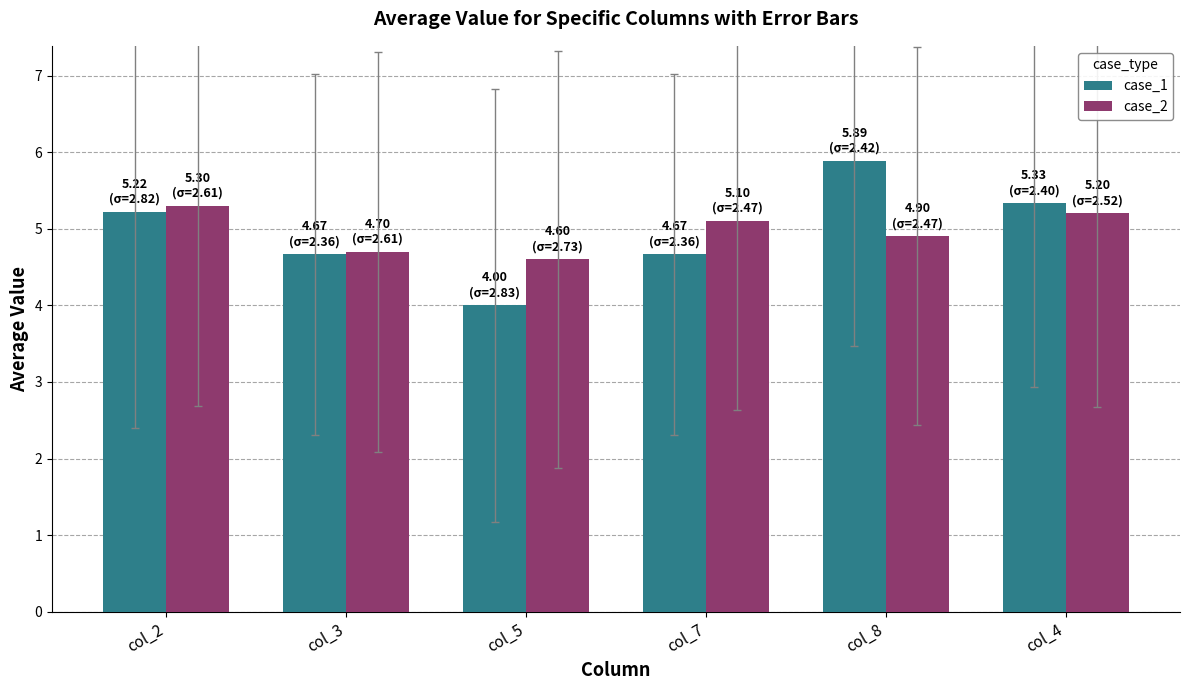

How many data points in case_2 are less than 5?

3